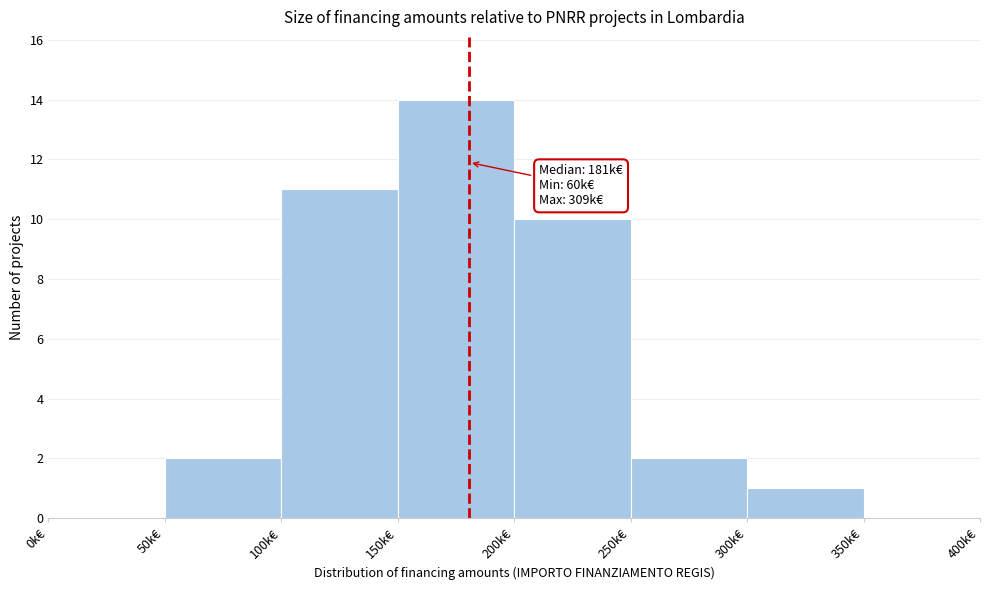

Reading right to left, list all the values displayed in this chart.

350k€=0	300k€=1	250k€=2	200k€=10	150k€=14	100k€=11	50k€=2	0k€=0